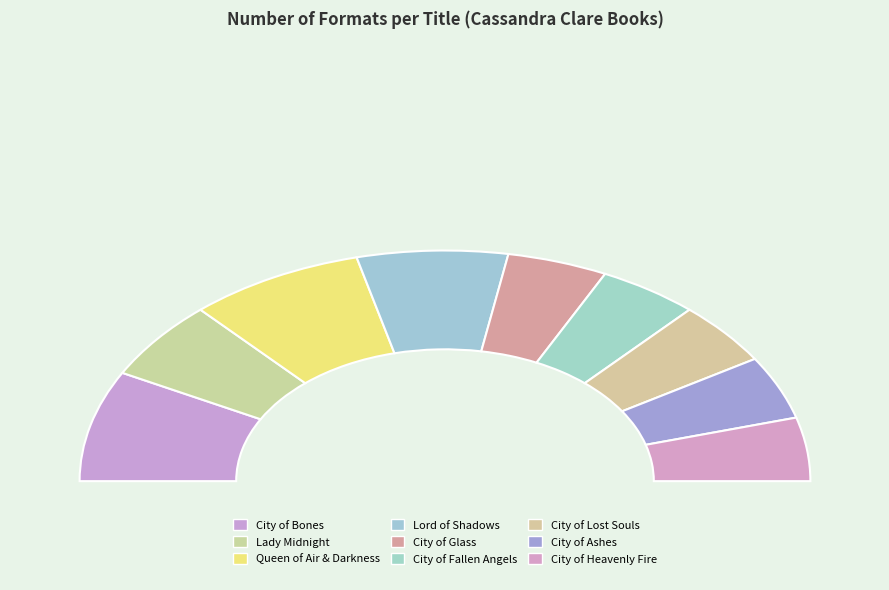

What is the smallest slice in the pie chart?

City of Glass